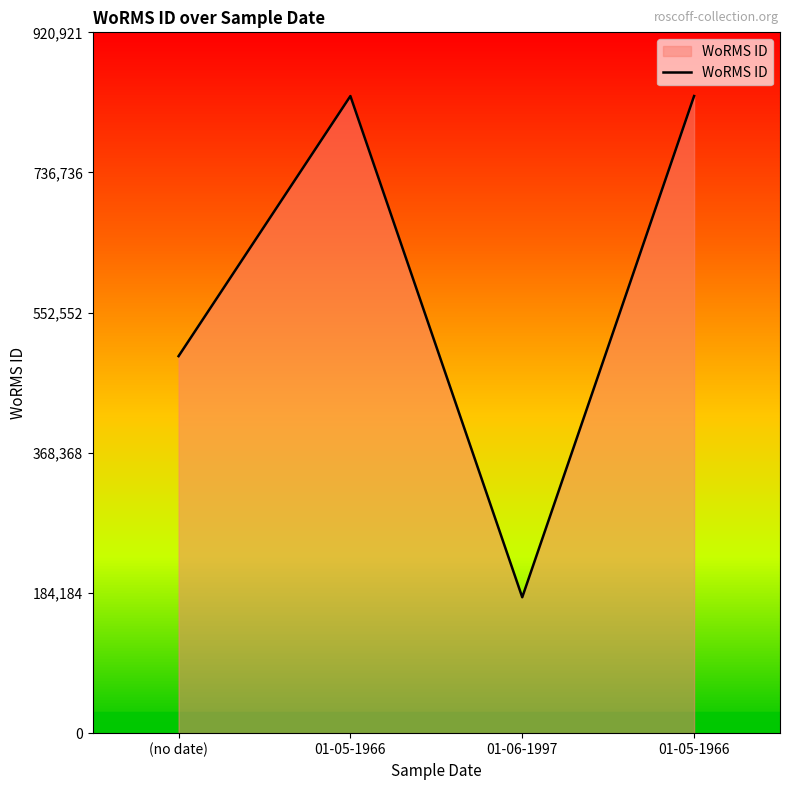

Reading right to left, transcribe all the data shown in this chart.

01-05-1966=837201	01-06-1997=178583	01-05-1966=837201	(no date)=495424